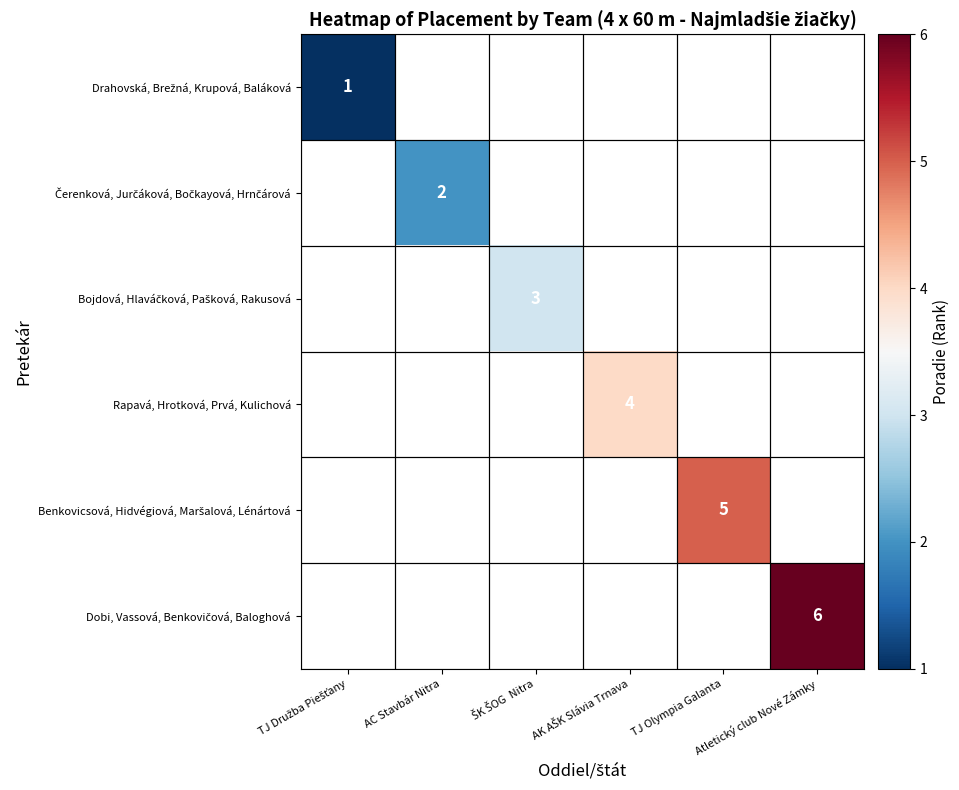

Which category has the highest value across all series?

Atletický club Nové Zámky